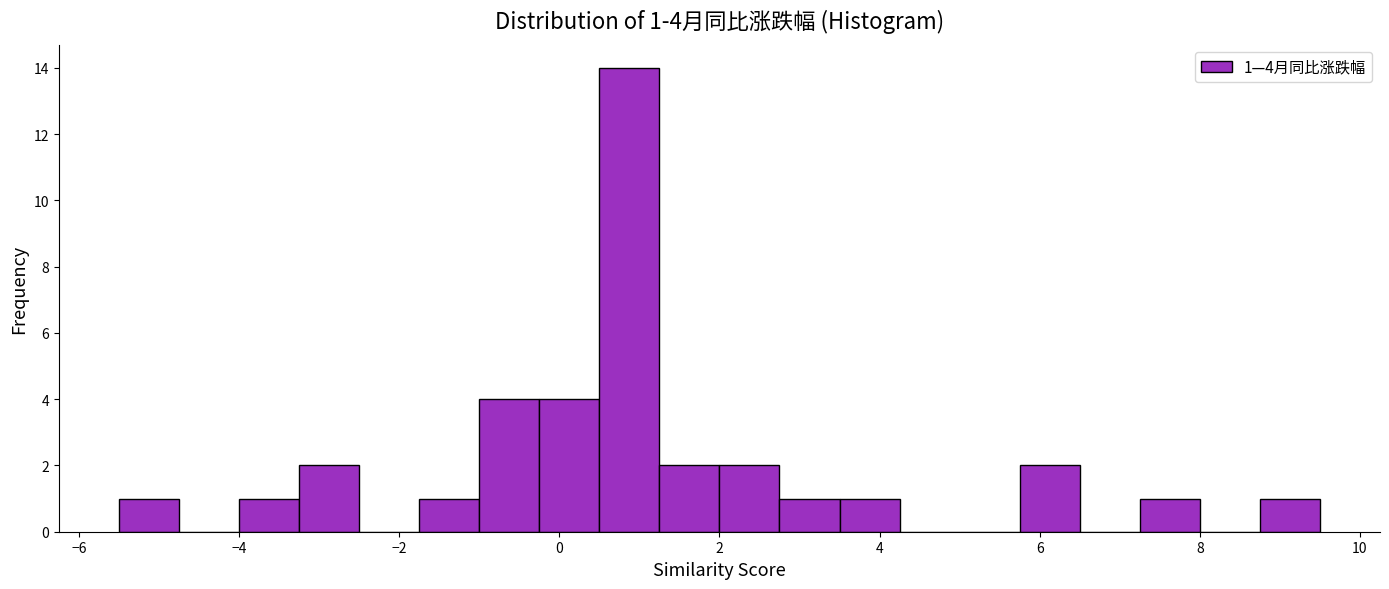

Around what value on the x-axis is the tallest bar? Give the approximate position of its centre, as read against the axis.

0.8